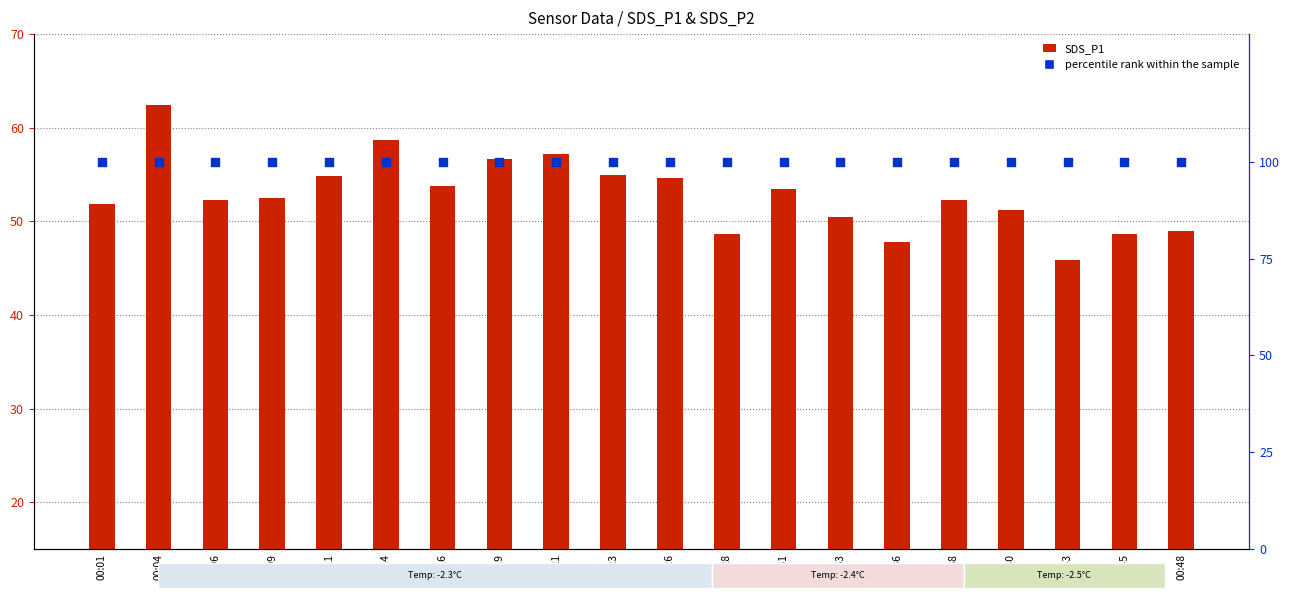

What is the total value across all series at 00:09?

152.4